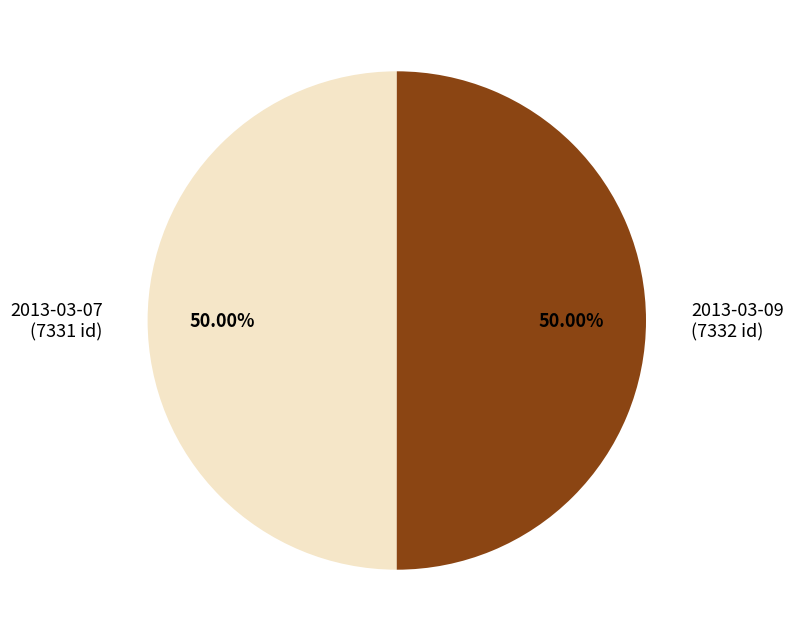

Approximately how many times larger is the value at 2013-03-09 (7332 id) compared to 2013-03-07 (7331 id)?

1.0